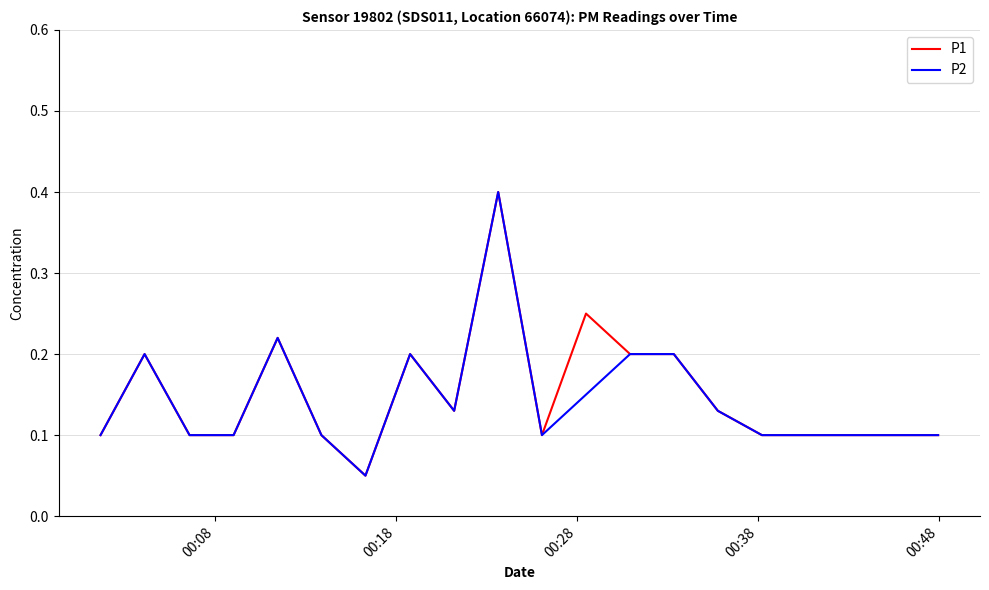

What is the greatest value displayed?

0.4